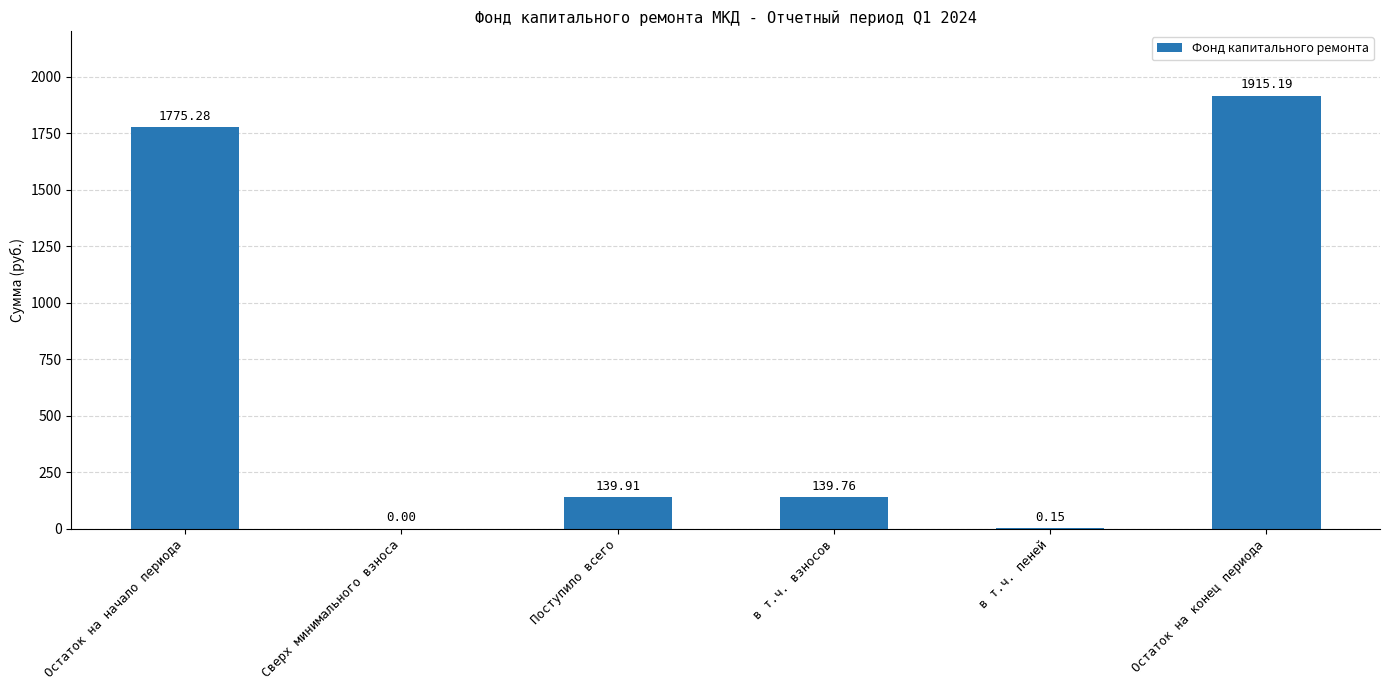

What is the change in value from Поступило всего to Остаток на конец периода?

+1775.3